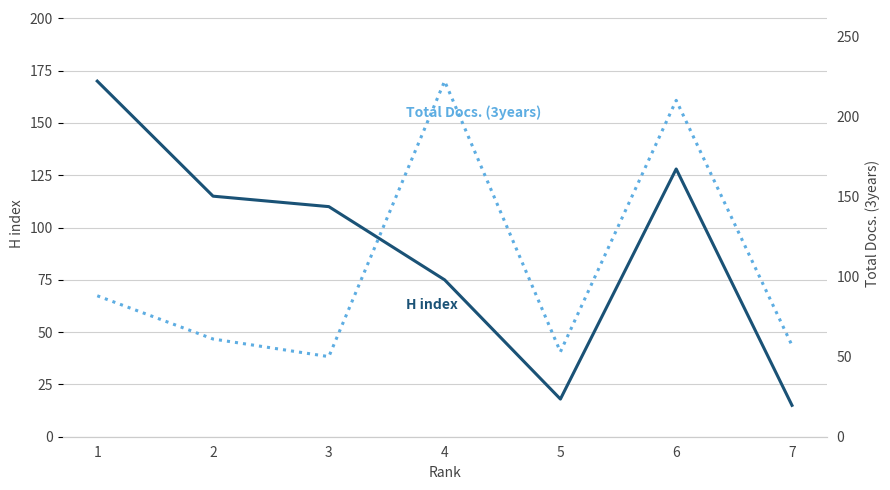

What is the maximum value shown in the chart?

222